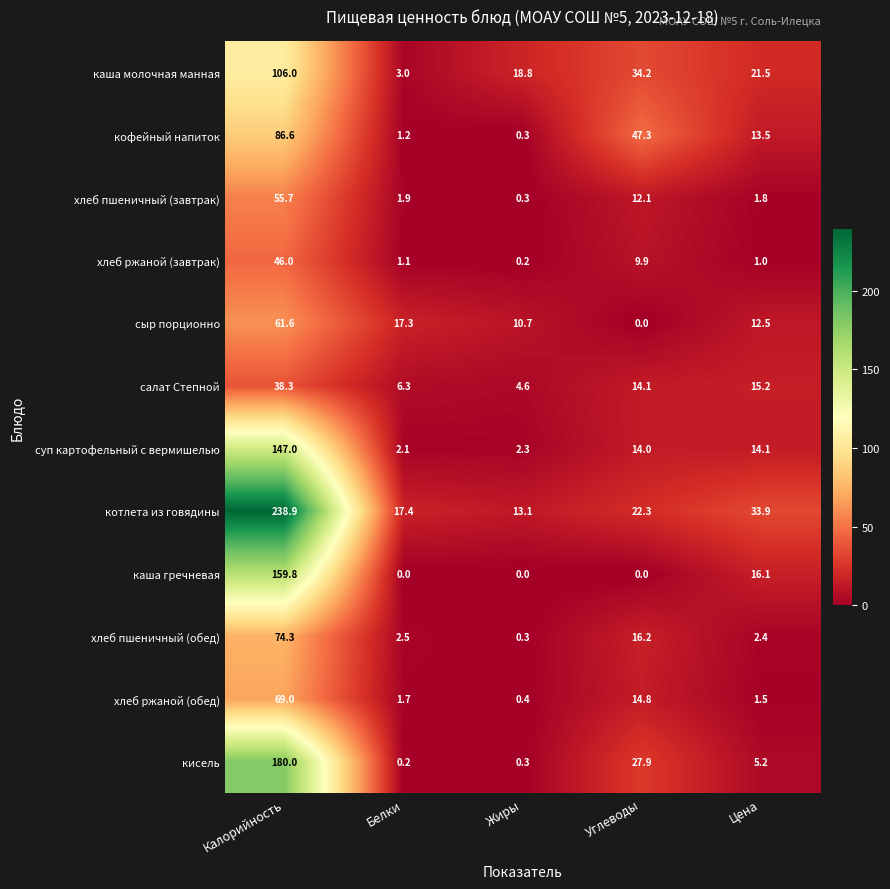

Which series has the largest range (max minus min)?

котлета из говядины